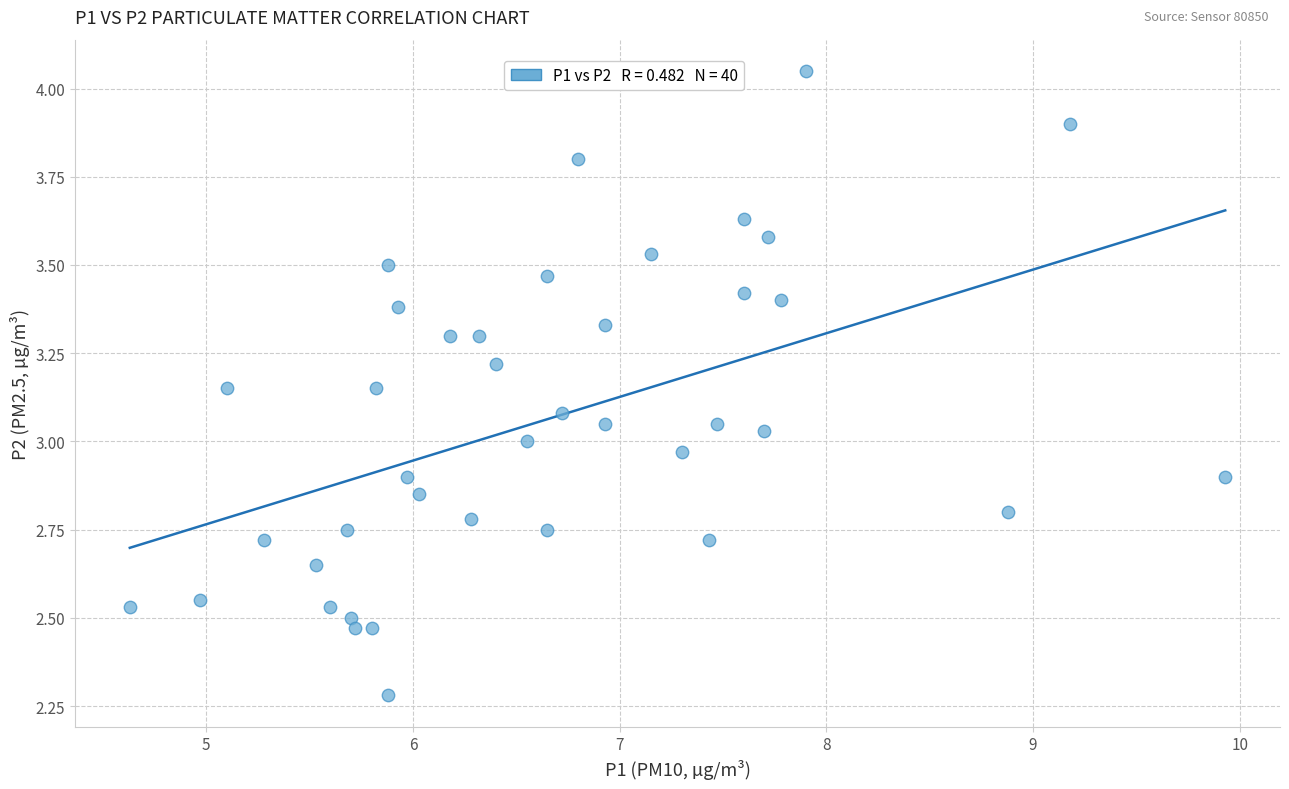

What is the range of Y values (max minus min)?

1.8